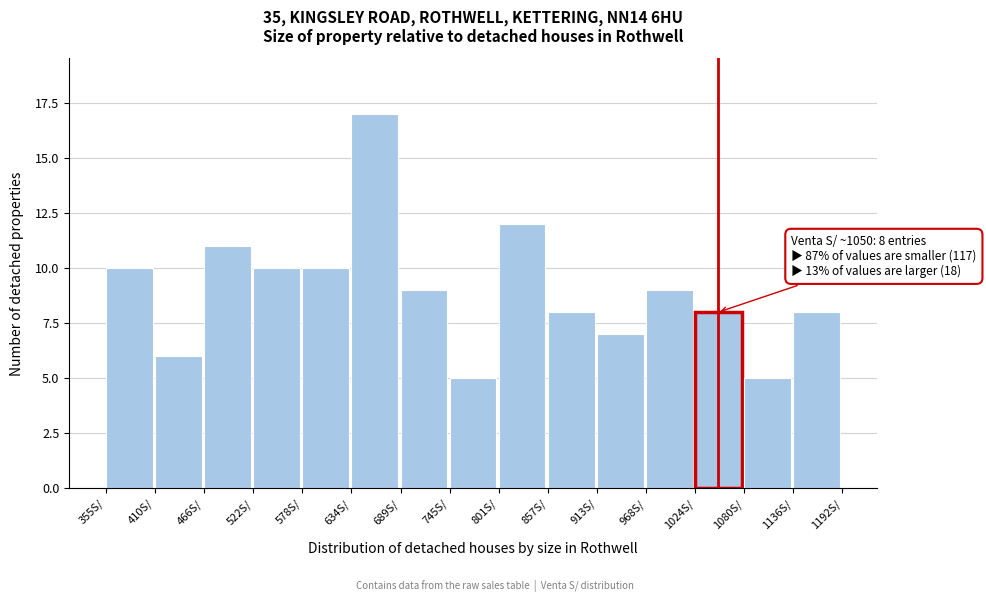

Which range on the x-axis has the tallest bar?

630 to 690